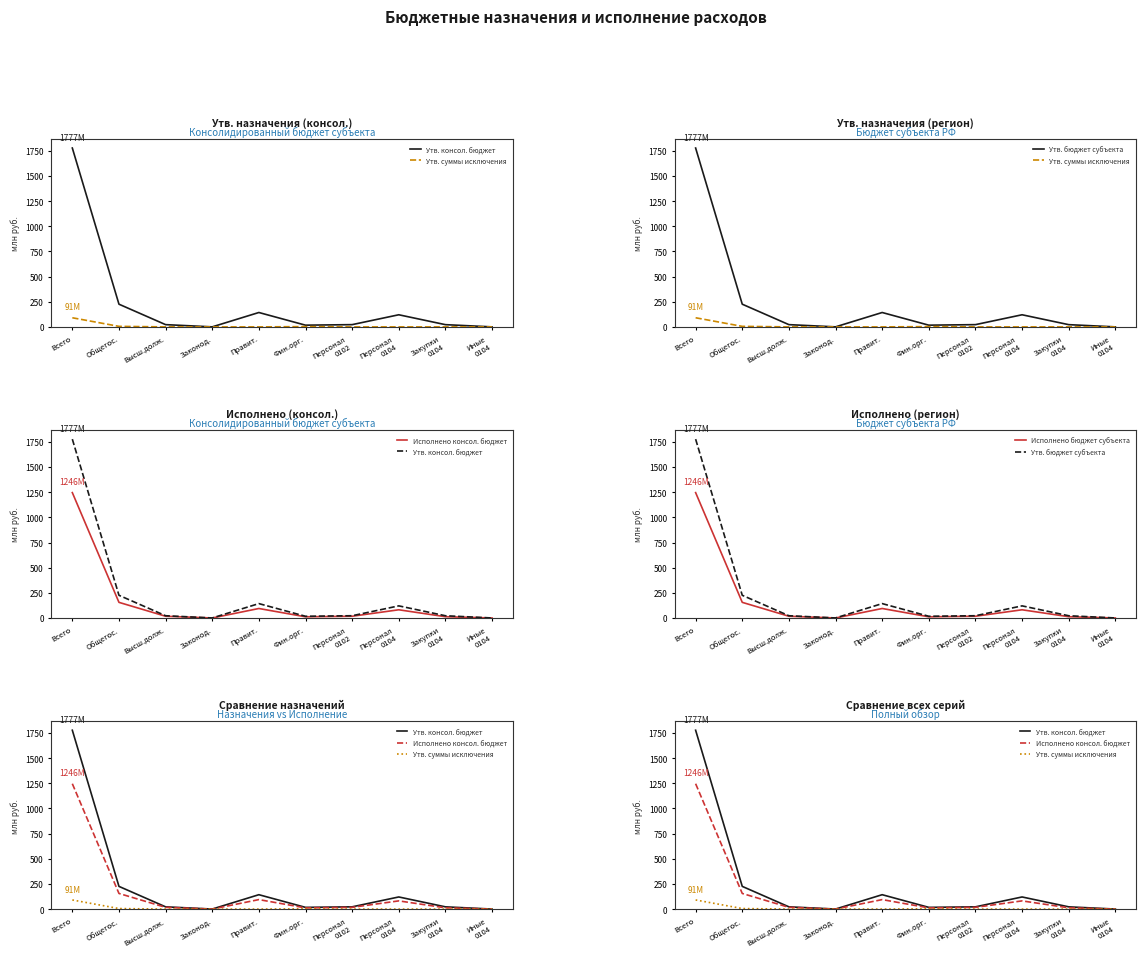

At how many categories does at least one series exceed 663?

1